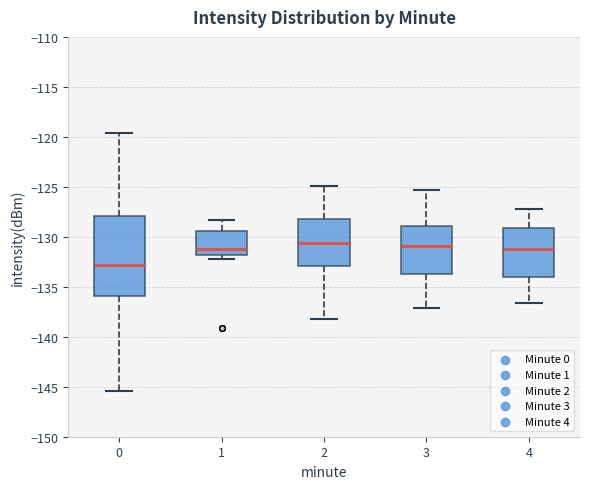

Reading left to right, read every box against the y-axis: the position of its median line, the range the box covers, and the ends of its whiskers. The values are not printed on the chart, so give them approximately, as read against the axis.

0: median -133.0, box -136.0 to -128.0, whiskers -145.5 to -119.5
1: median -131.5, box -132.0 to -129.5, whiskers -132.0 (just below the box's lower edge) to -128.5
2: median -130.5, box -133.0 to -128.0, whiskers -138.0 to -125.0
3: median -131.0, box -133.5 to -129.0, whiskers -137.0 to -125.5
4: median -131.0, box -134.0 to -129.0, whiskers -136.5 to -127.0